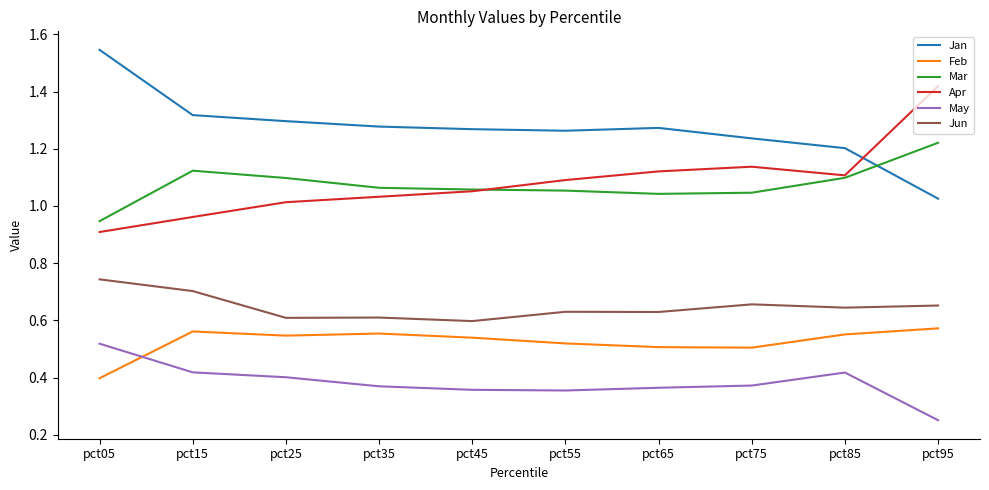

True or false: Jan and Feb cross at least once.

False